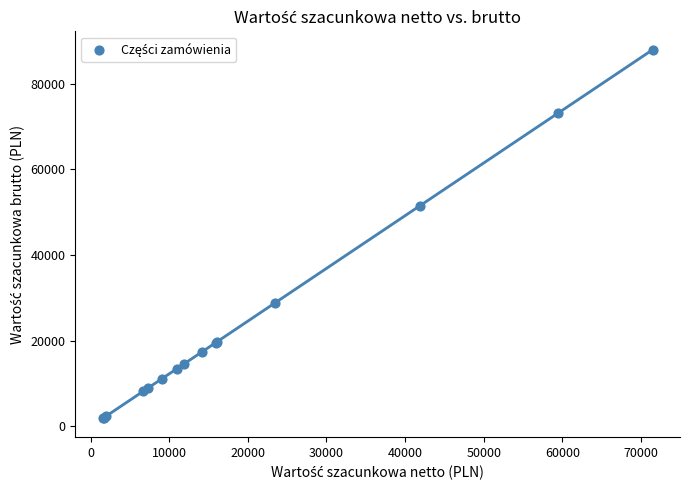

What Y value in the scatter plot is closest to 44890?

51503.1